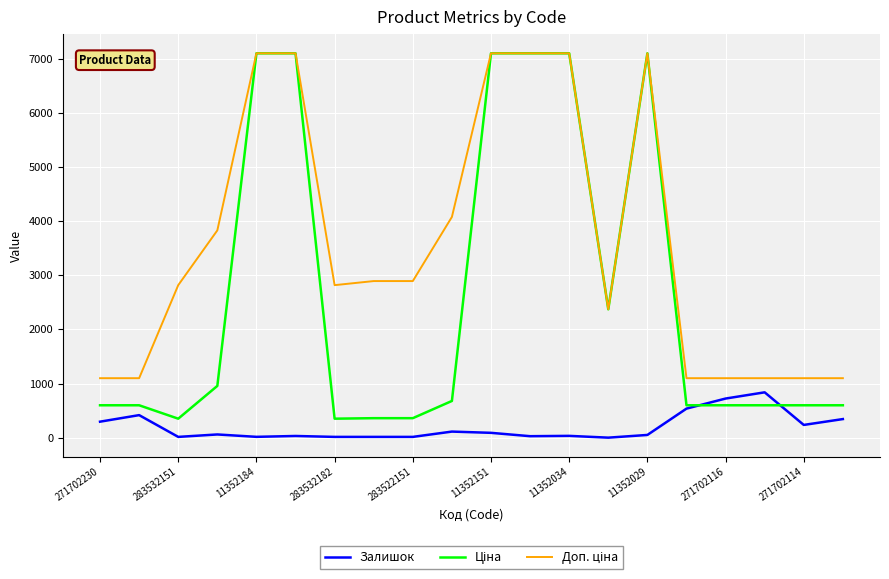

What is the maximum value shown in the chart?

7098.8